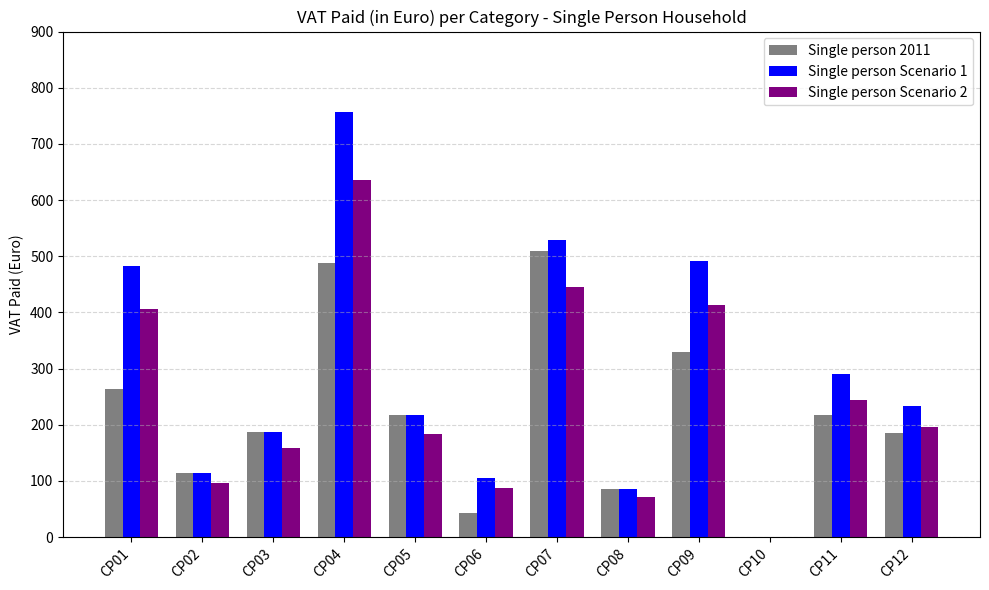

What is the total value across all series at CP12?

613.0